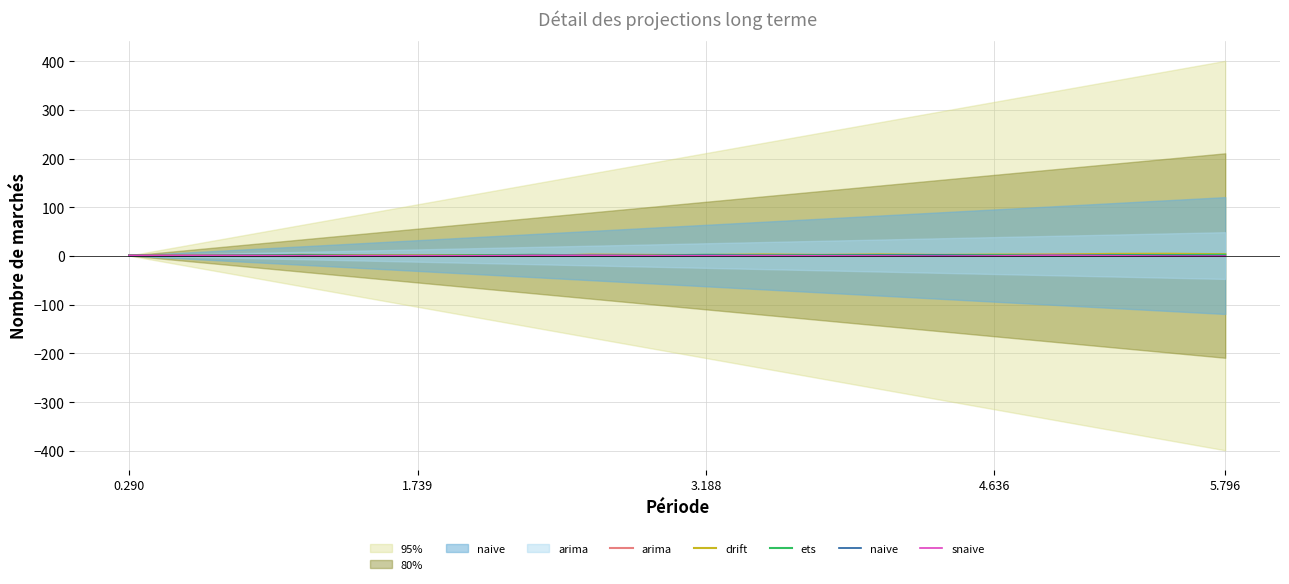

What are all the series names shown in the legend?

arima, drift, ets, naive, snaive